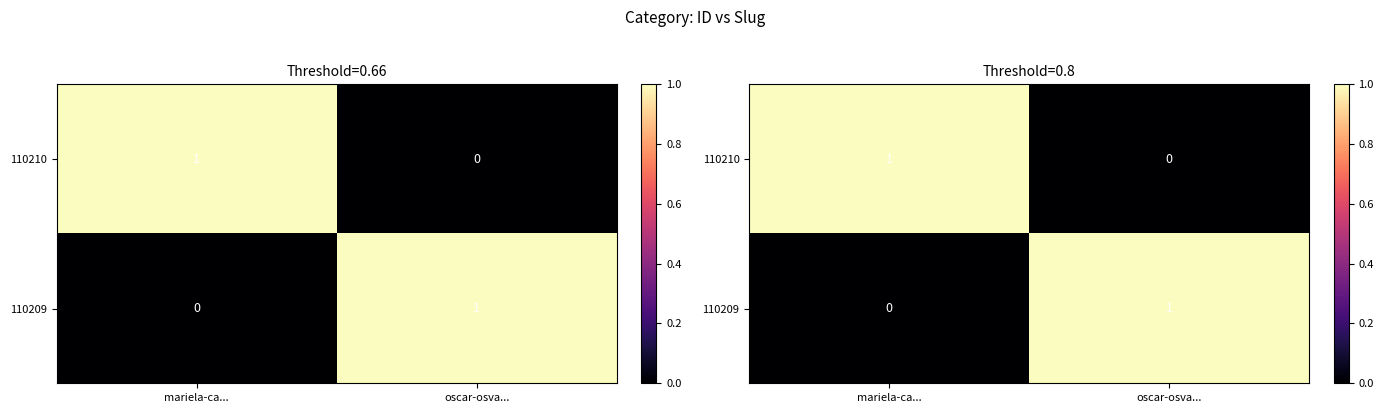

How many 110209 values are between 0 and 1?

2